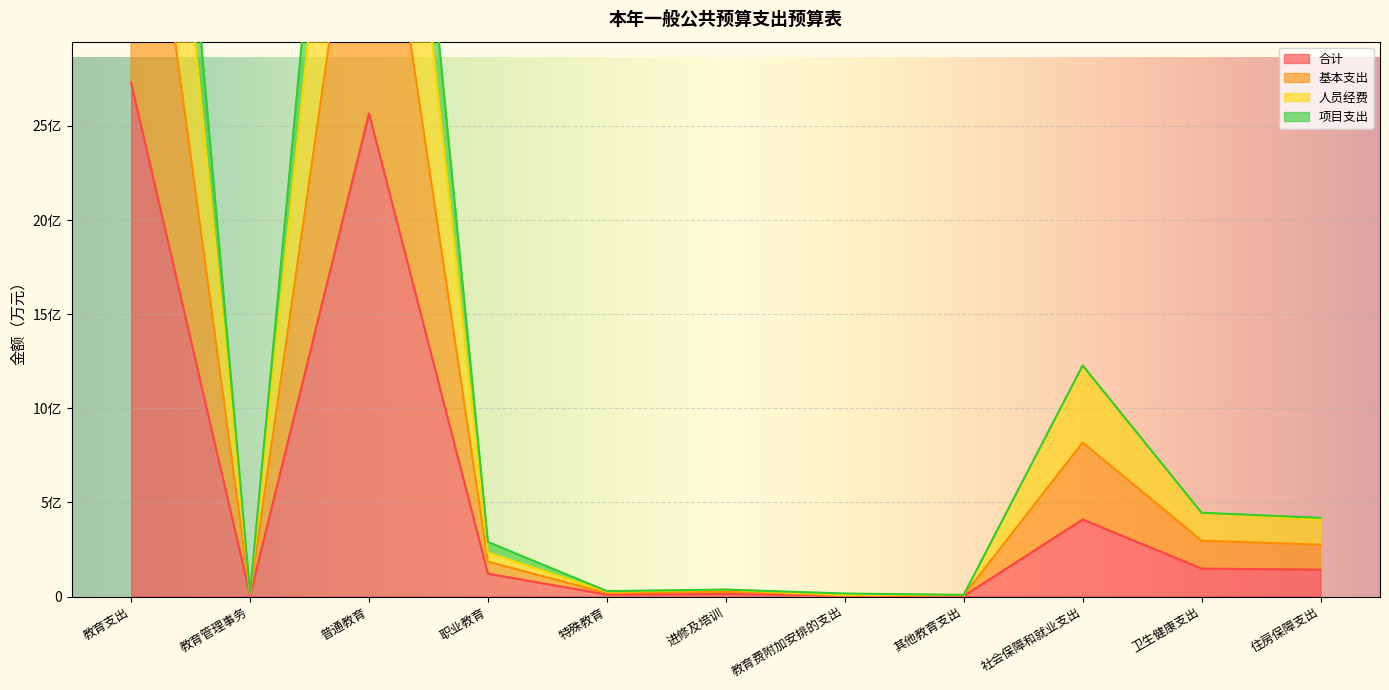

The value of 人员经费 at 职业教育 is 24439.1. True or false?

False